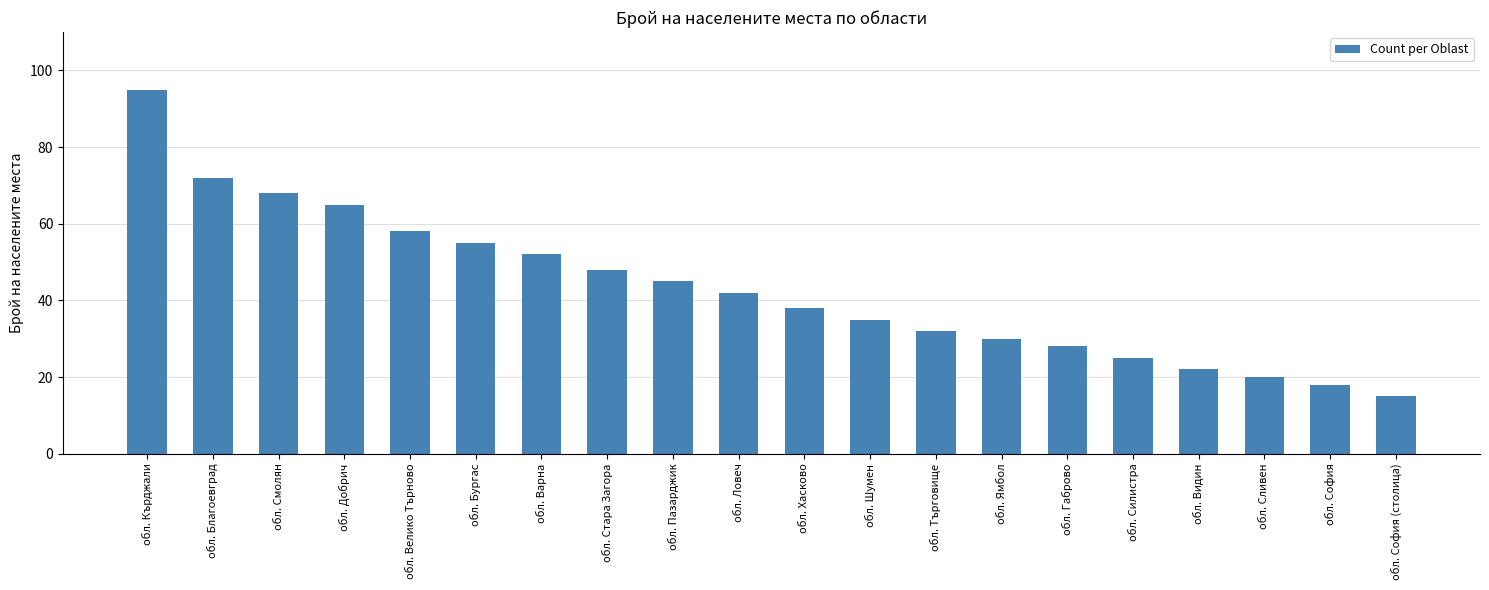

Reading right to left, transcribe all the data shown in this chart.

обл. София (столица)=15	обл. София=18	обл. Сливен=20	обл. Видин=22	обл. Силистра=25	обл. Габрово=28	обл. Ямбол=30	обл. Търговище=32	обл. Шумен=35	обл. Хасково=38	обл. Ловеч=42	обл. Пазарджик=45	обл. Стара Загора=48	обл. Варна=52	обл. Бургас=55	обл. Велико Търново=58	обл. Добрич=65	обл. Смолян=68	обл. Благоевград=72	обл. Кърджали=95